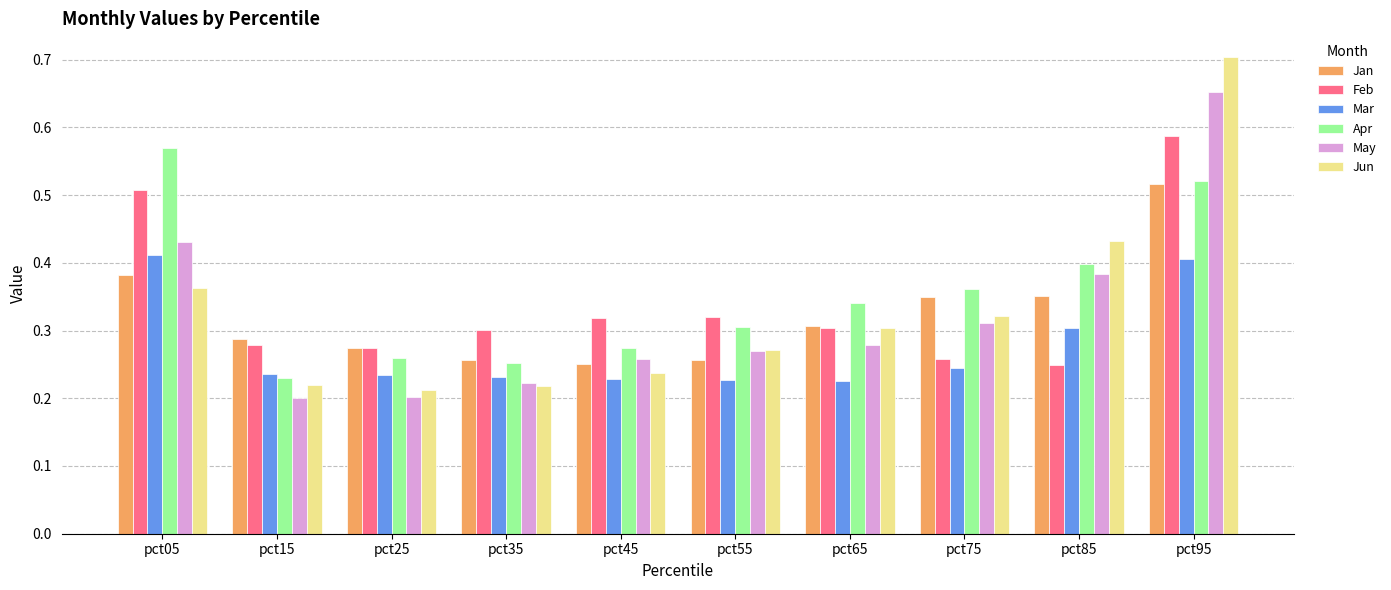

How many distinct data groups are displayed?

6